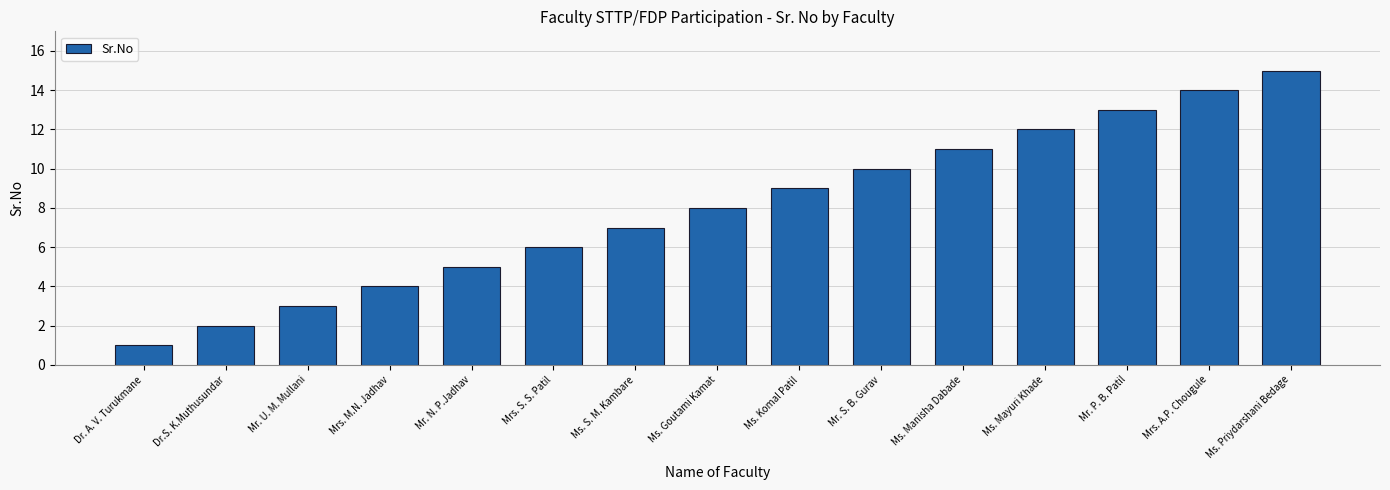

How many categories are shown in the chart?

15